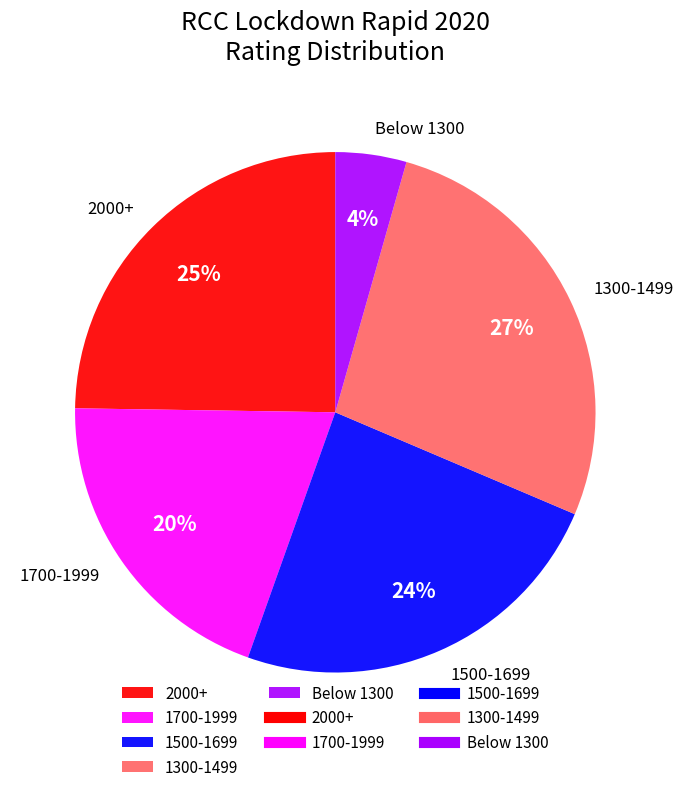

Which category has the biggest portion of the pie?

1300-1499